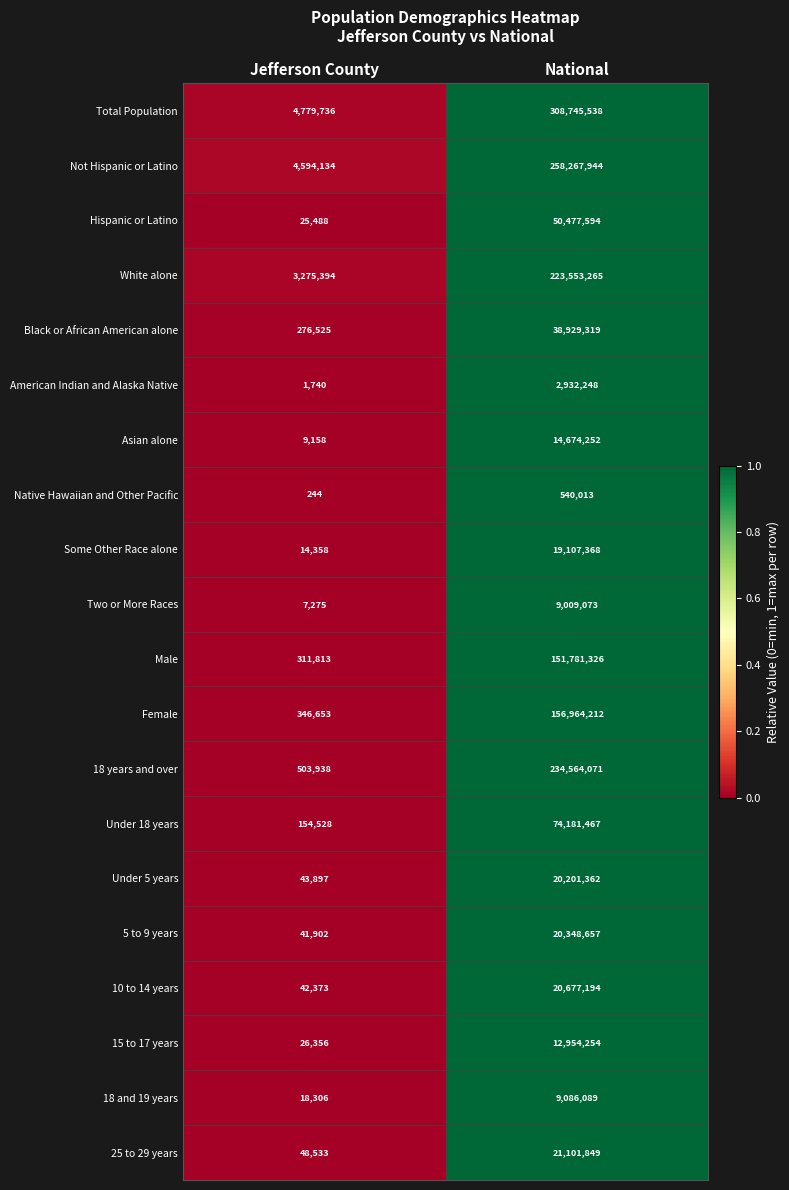

What is the sum of the American Indian and Alaska Native values at Jefferson County and National?

2933988